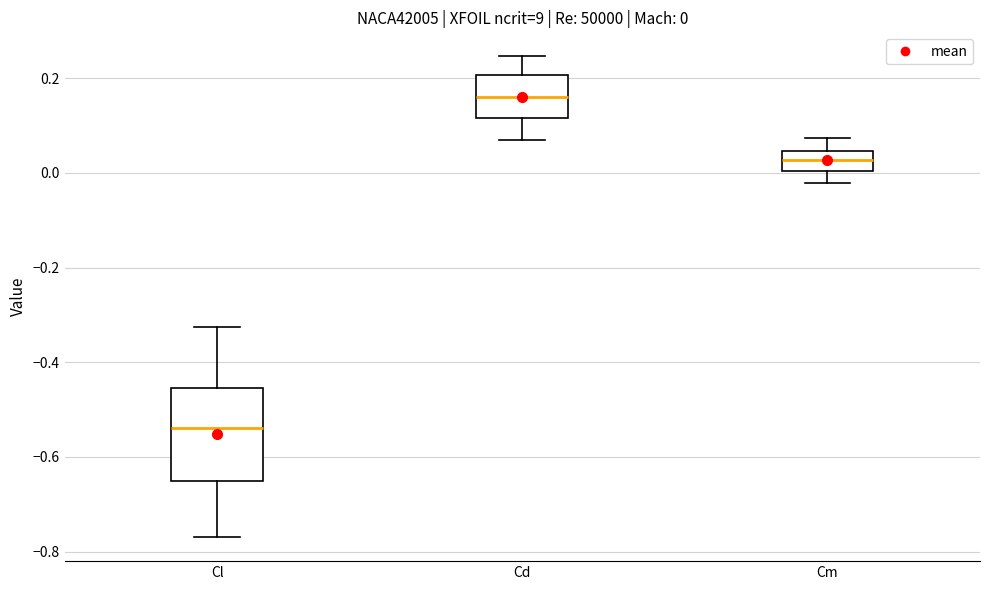

Comparing the boxes themselves (not the whiskers), which one is the tallest?

Cl